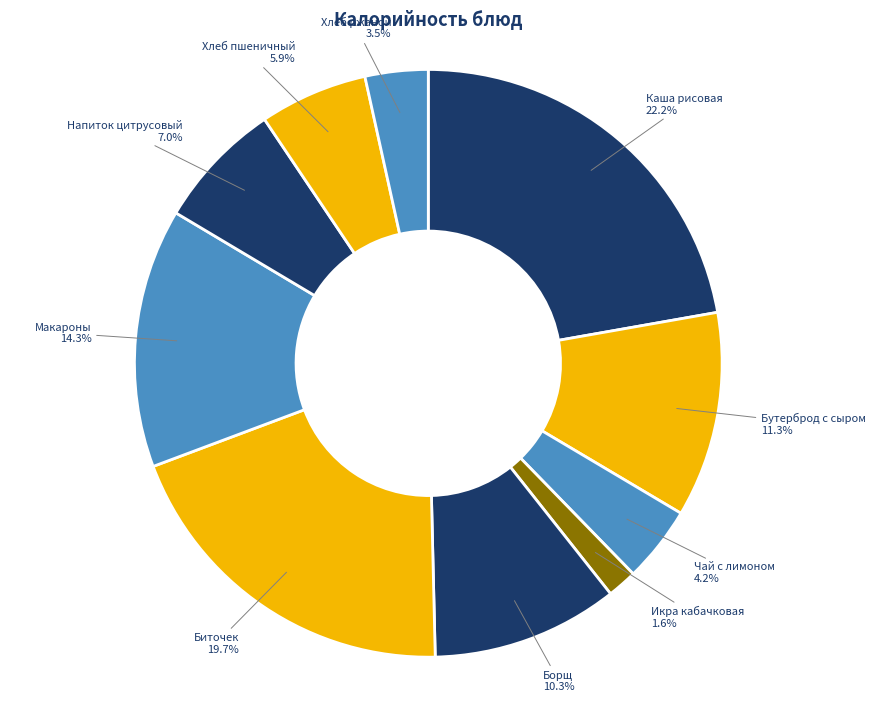

How many segments does this pie chart have?

10